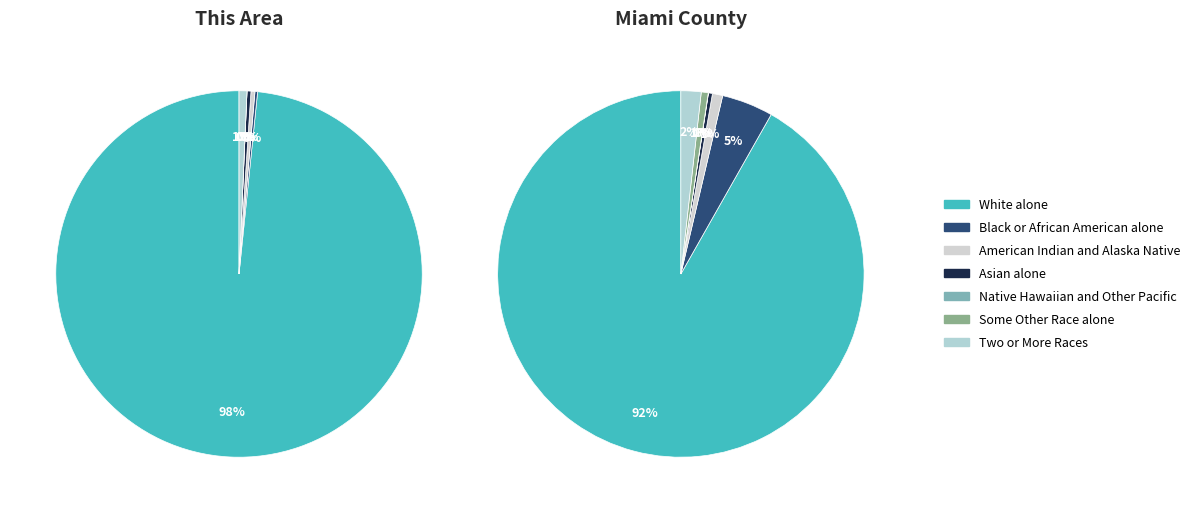

To the nearest percent, what percentage of the pie is White alone?

98%